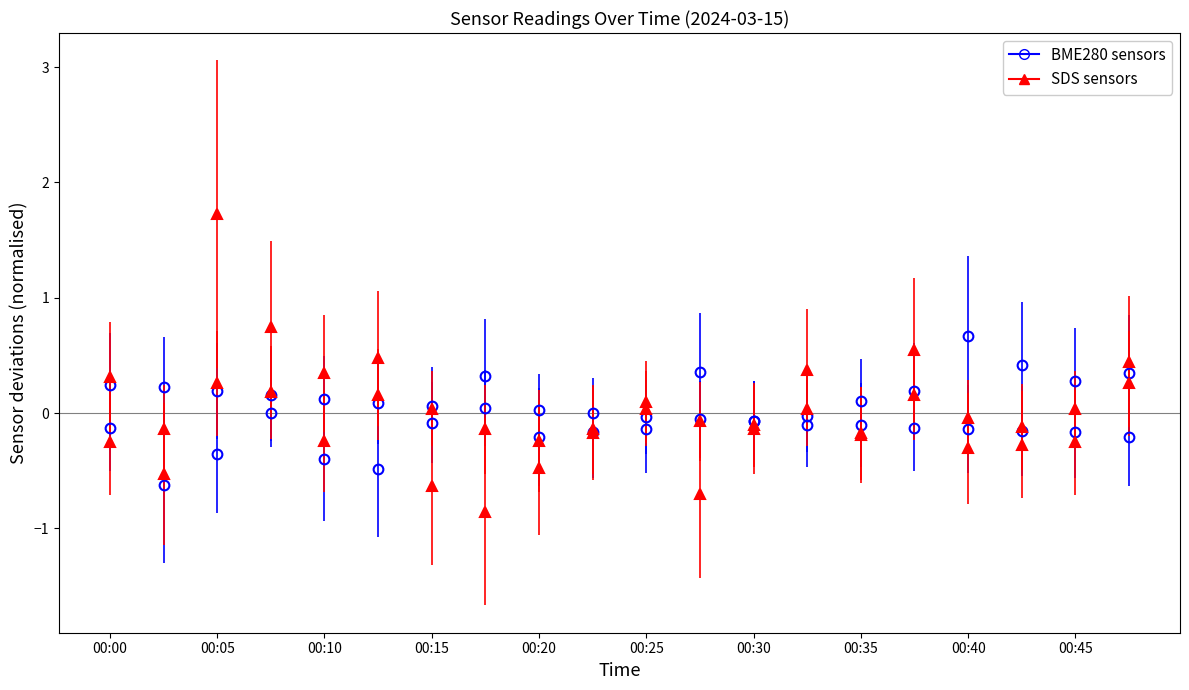

Count the number of categories in the chart.

20